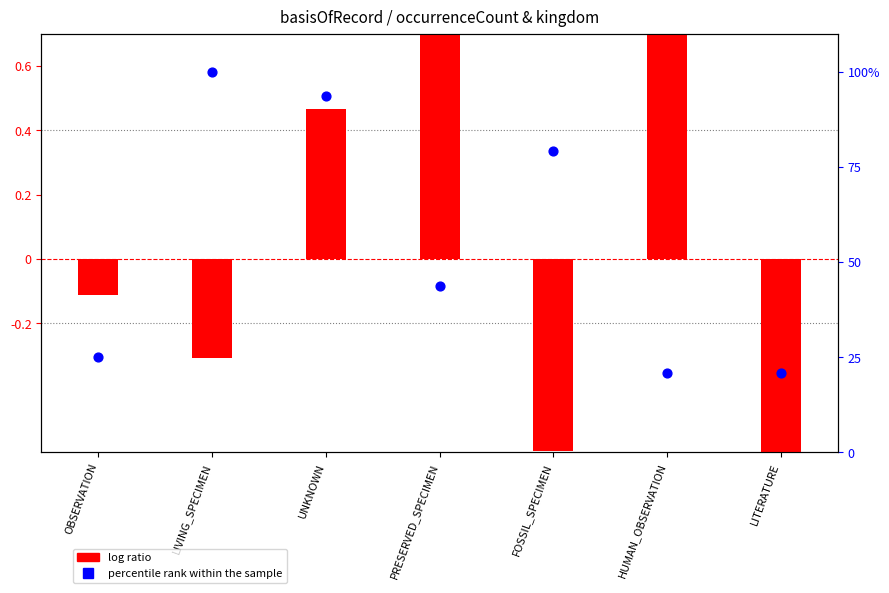

Is the value of percentile rank within the sample at PRESERVED_SPECIMEN greater than the value of log ratio at PRESERVED_SPECIMEN?

Yes